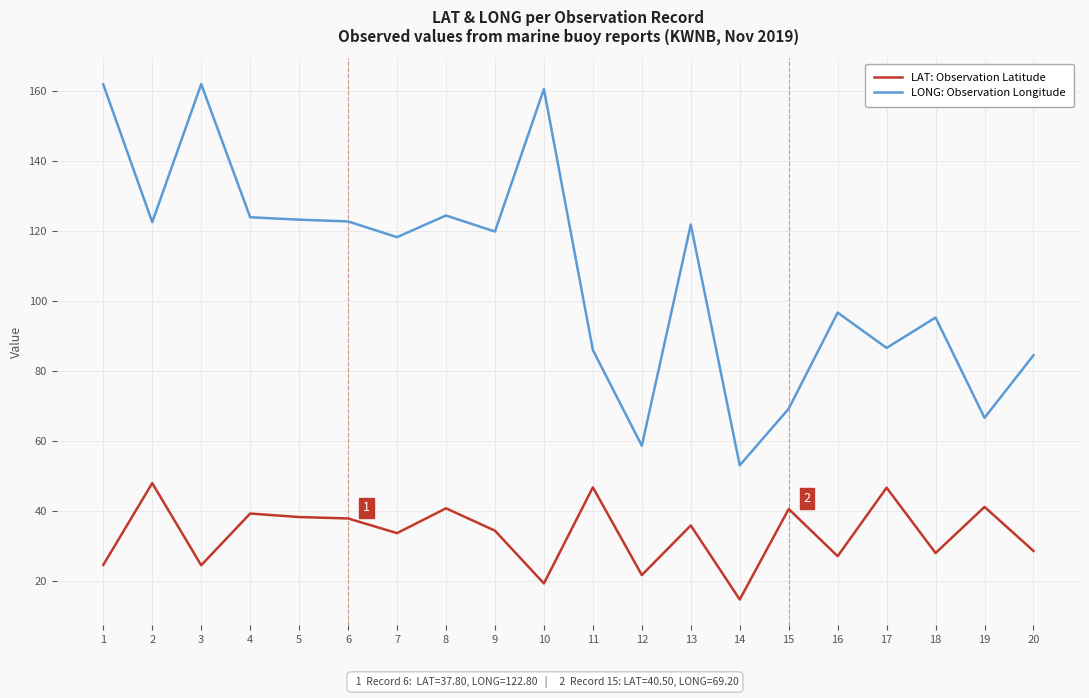

At how many categories does at least one series exceed 57?

19